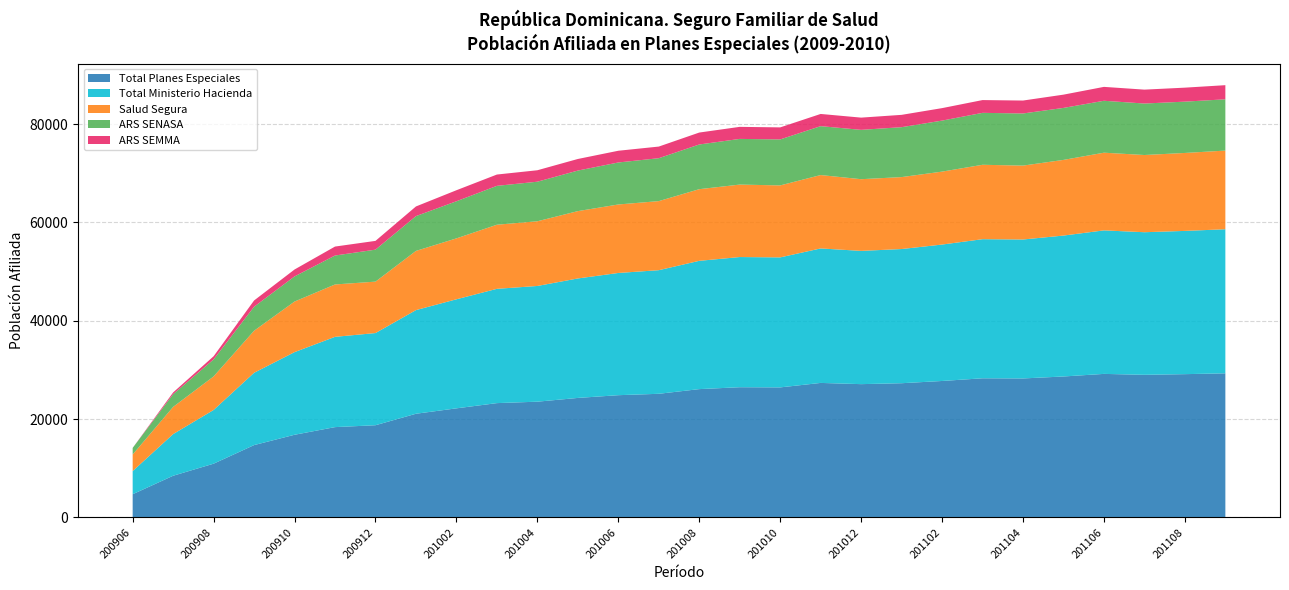

Reading left to right, what are all the values shown in this chart?

Total Planes Especiales: 4711	8472	10925	14707	16808	18363	18748	21082	22182	23246	23537	24301	24859	25142	26093	26479	26443	27354	27105	27293	27749	28295	28263	28663	29190	29003	29137	29305
Total Ministerio Hacienda: 4711	8472	10925	14707	16808	18363	18748	21082	22182	23246	23537	24301	24859	25142	26093	26479	26443	27354	27105	27293	27749	28295	28263	28663	29190	29003	29137	29305
Salud Segura: 3375	5531	6823	8550	10290	10654	10460	12041	12390	13039	13160	13697	13931	14049	14574	14738	14642	14927	14582	14634	14835	15134	15032	15390	15802	15705	15855	16000
ARS SENASA: 1336	2584	3460	4883	5110	5887	6506	7078	7549	7908	8047	8246	8542	8730	9089	9290	9353	9946	10036	10153	10378	10562	10603	10573	10561	10471	10437	10433
ARS SEMMA: 0	357	642	1274	1408	1822	1782	1963	2243	2299	2330	2358	2386	2363	2430	2451	2448	2481	2487	2506	2536	2599	2628	2700	2827	2827	2845	2872